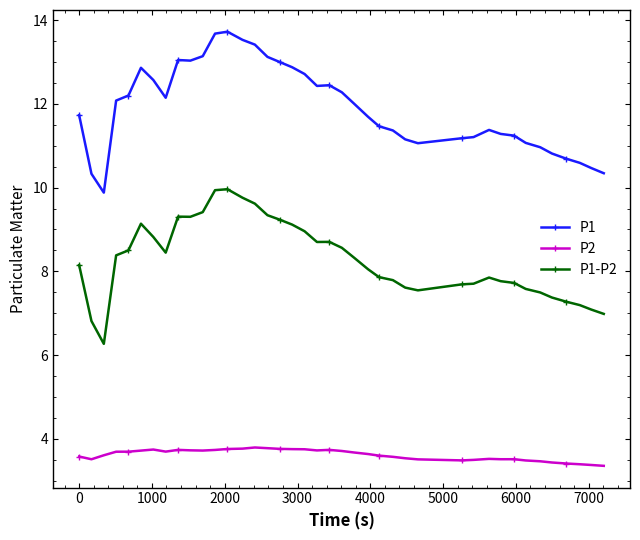

List the series in order of their peak value, highest first.

P1, P1-P2, P2